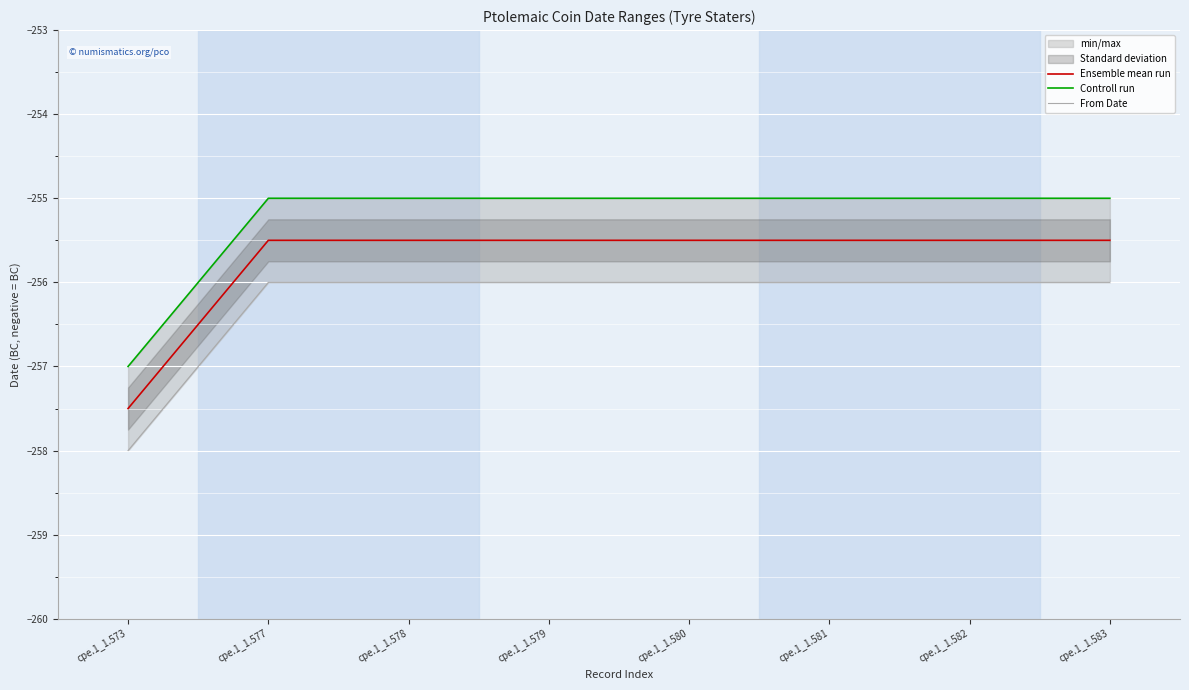

How many categories are shown in the chart?

8